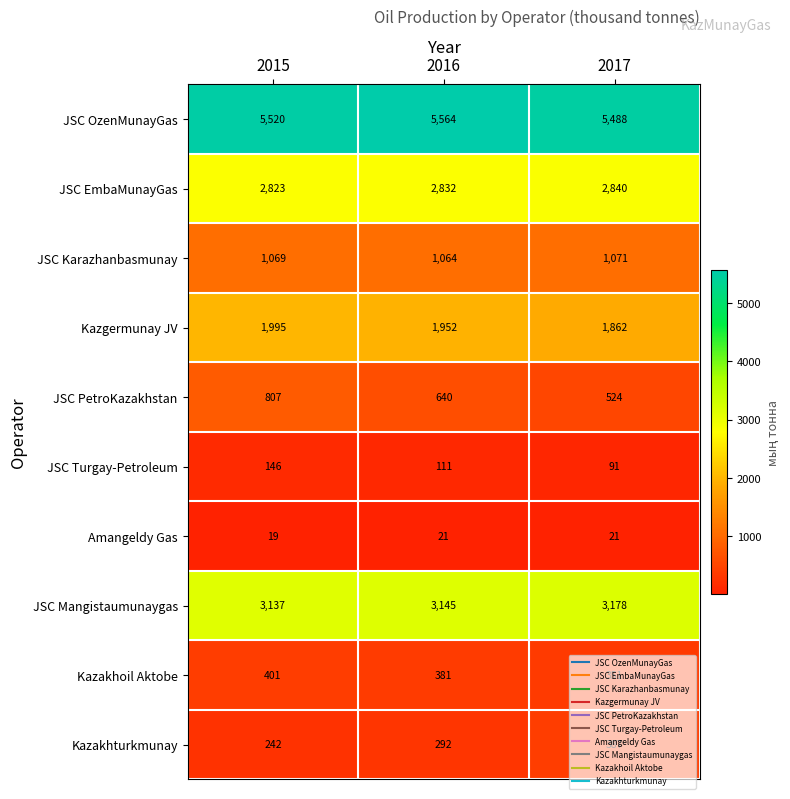

At which category does the chart reach its peak across all series?

2016